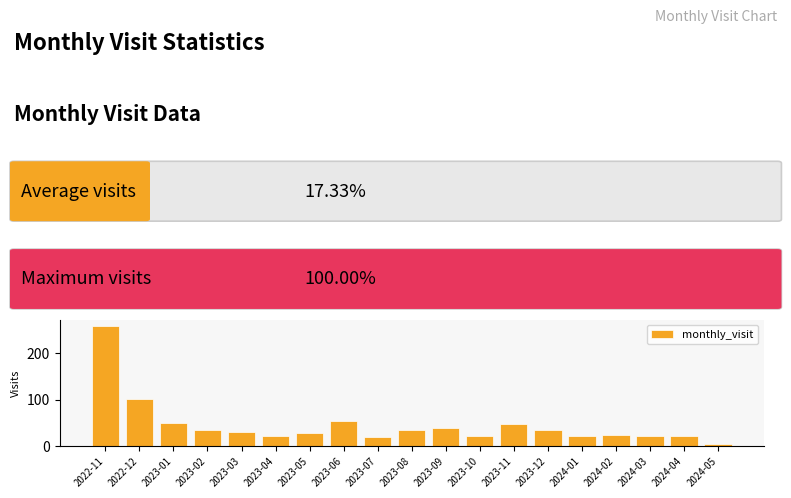

What is the label of the 9th bar from the left?

2023-07